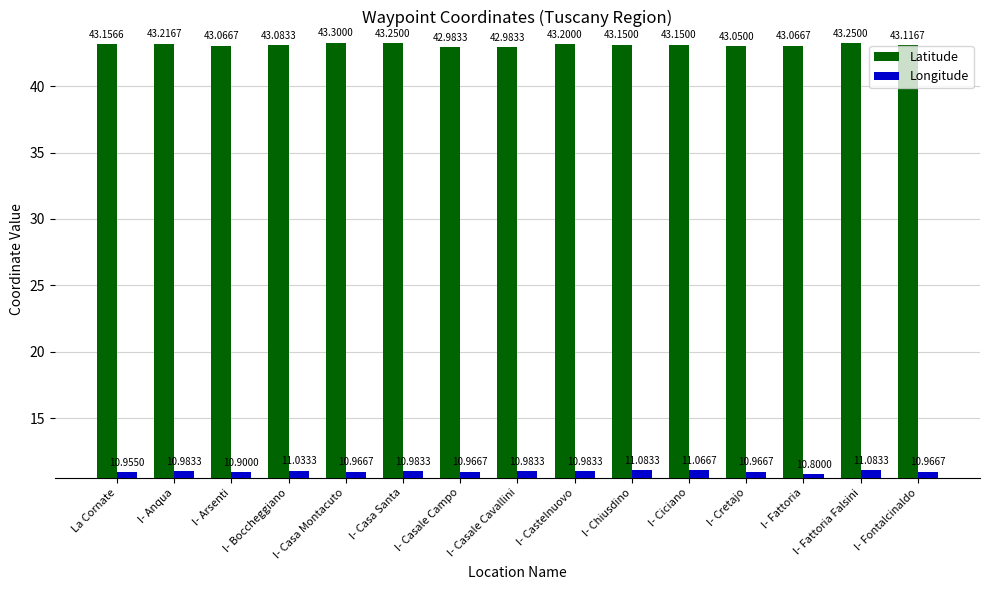

List the series in order of their peak value, lowest first.

Longitude, Latitude